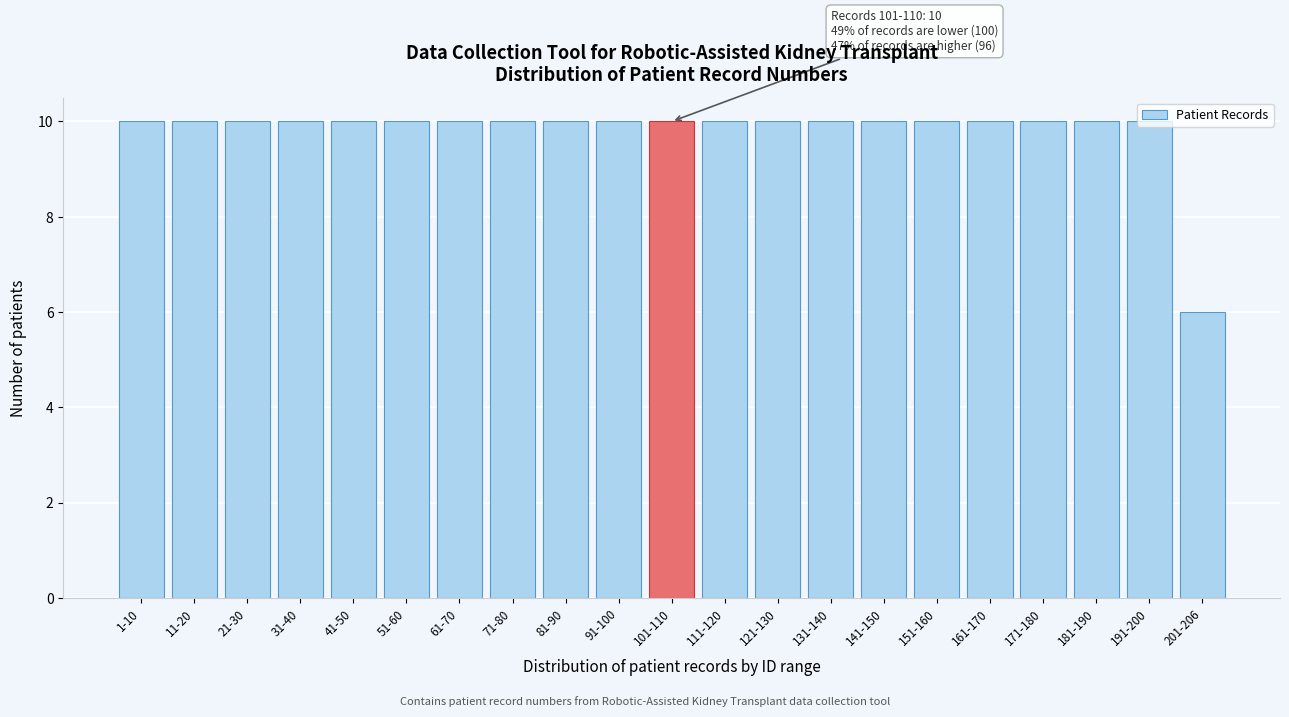

What is the label of the 14th bar from the right?

71-80